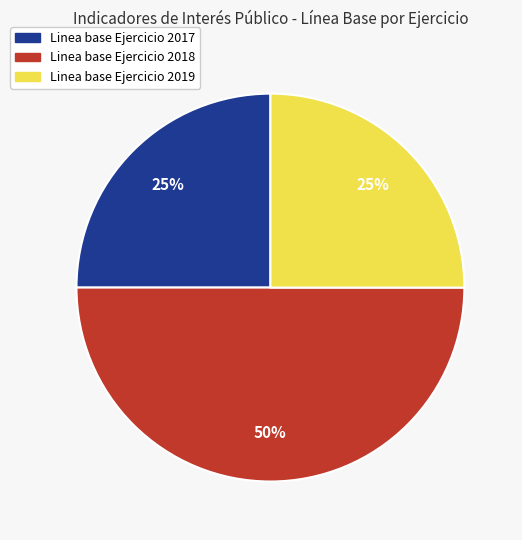

How many segments does this pie chart have?

3